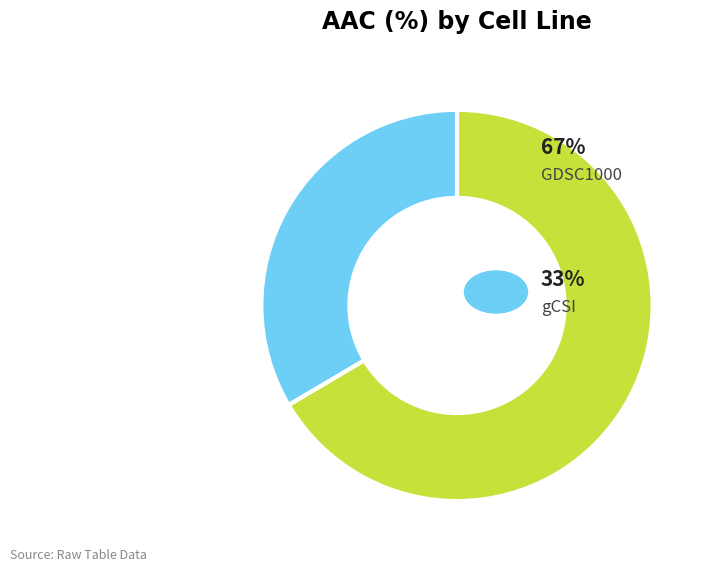

Is there a majority slice in this chart?

Yes